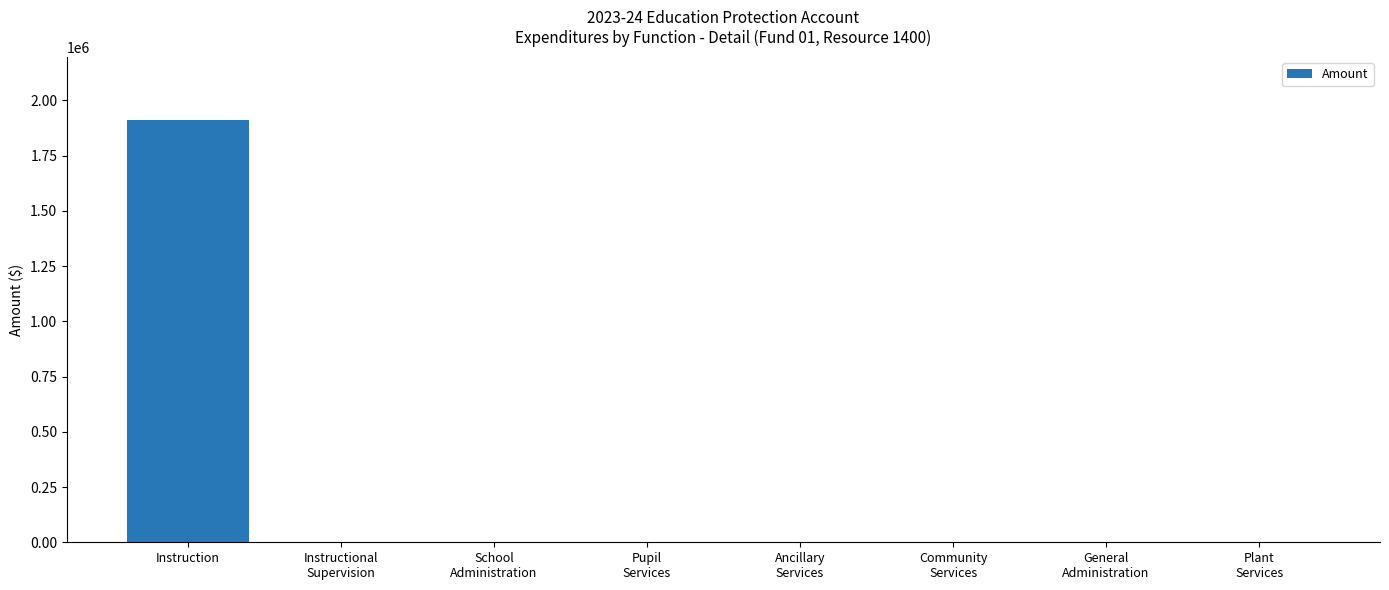

What is the maximum value shown in the chart?

1910851